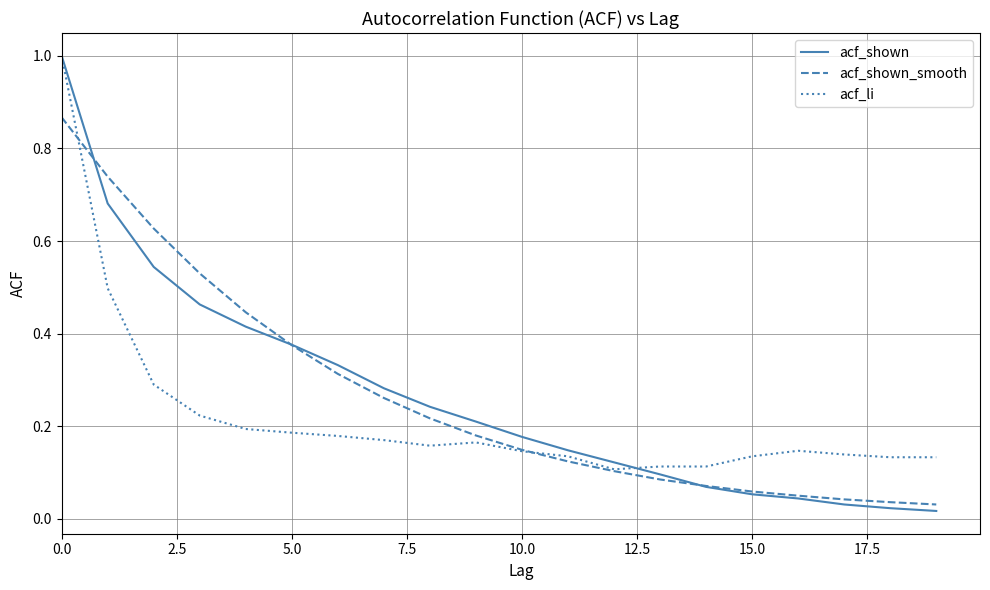

What is the greatest value displayed?

1.0